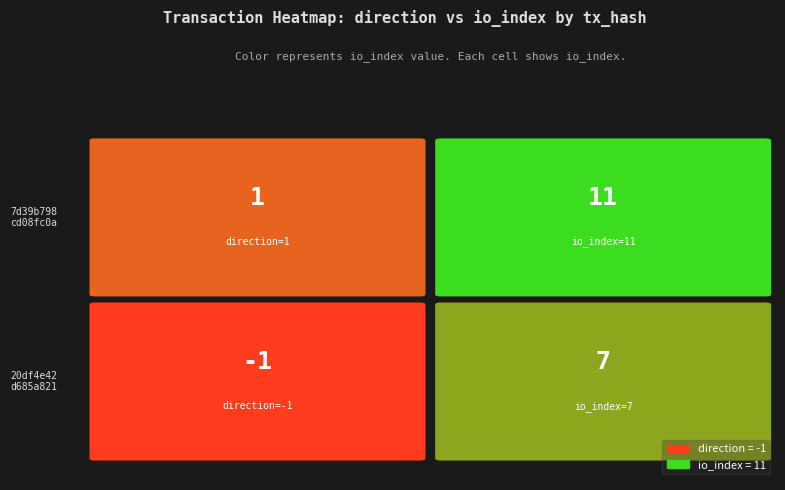

At -1, list the series in order from smallest to largest.

20df4e42d685a82145cf36dea09684acf9e88f5, 7d39b798cd08fc0a89e1563a3067337108fff0b